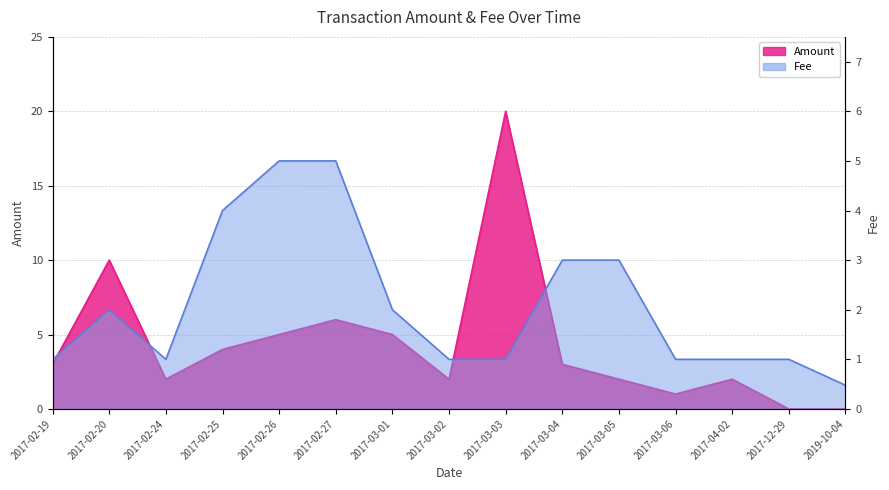

How many values in the Fee series exceed 1?

8